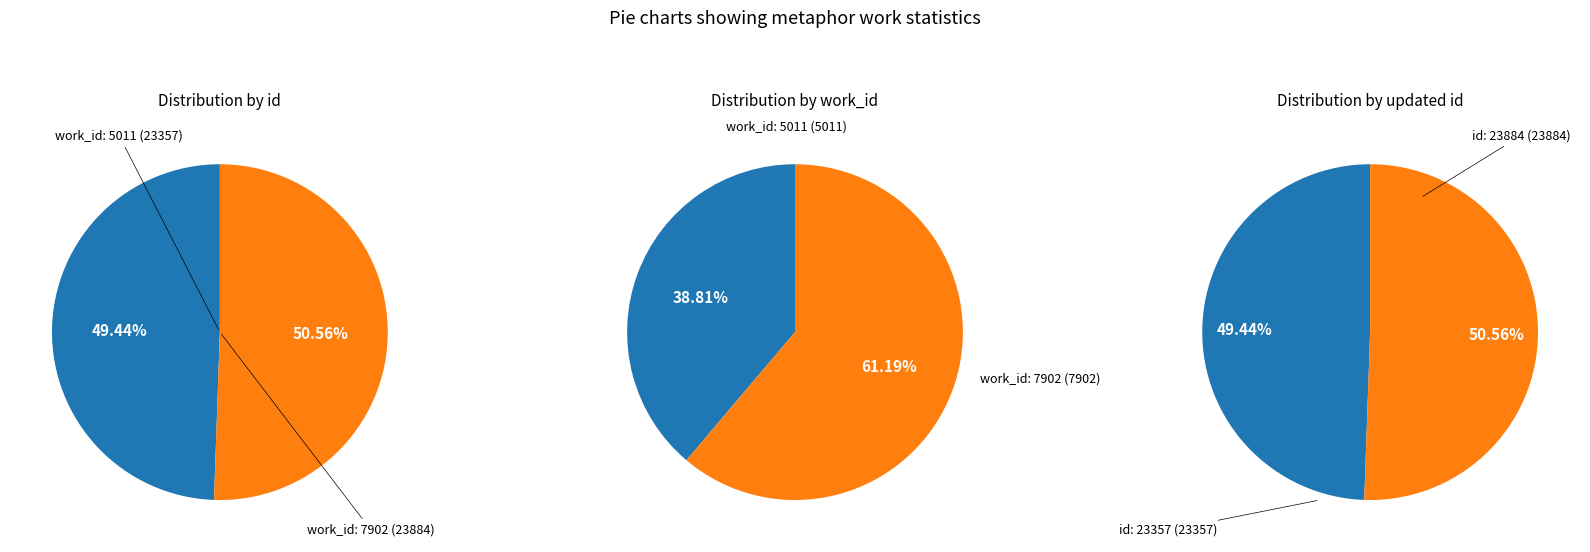

What percentage is the 0 slice, to the nearest percent?

49%